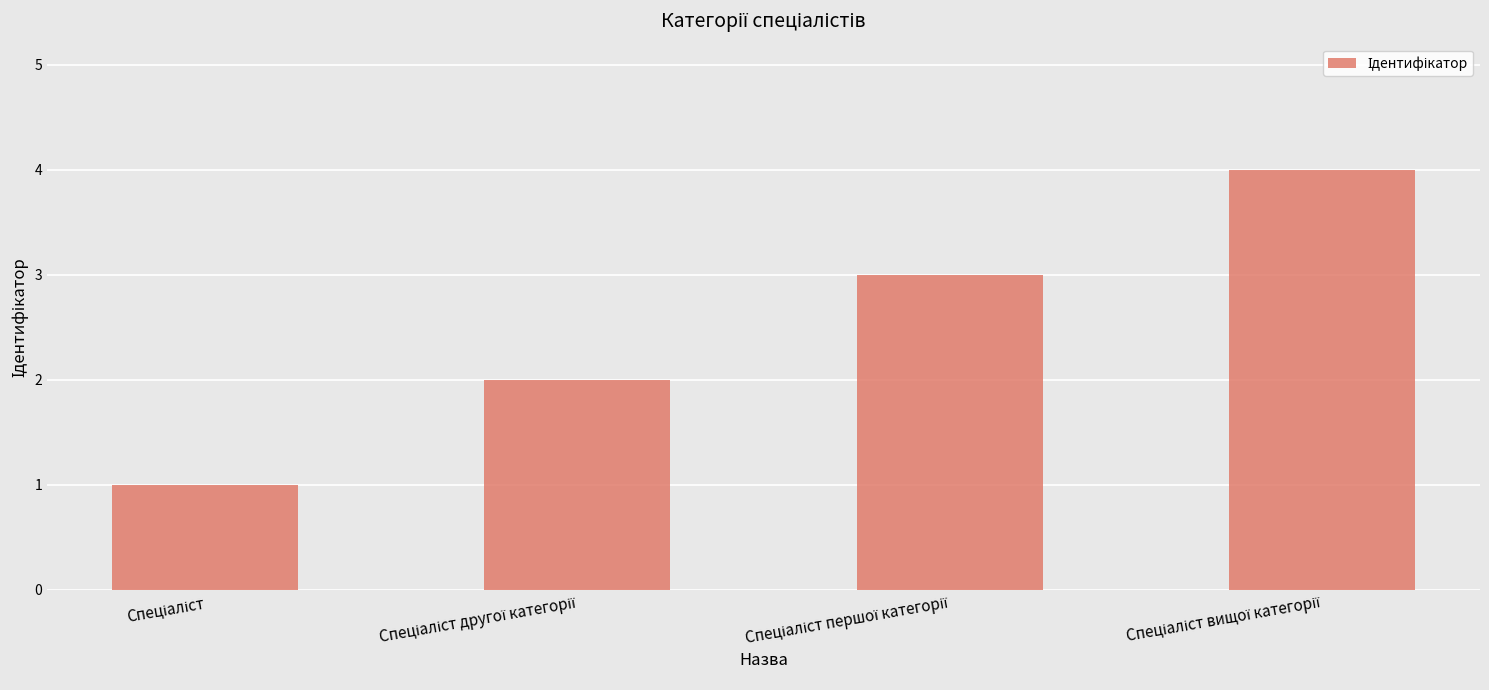

What is the difference between the maximum and minimum values?

3